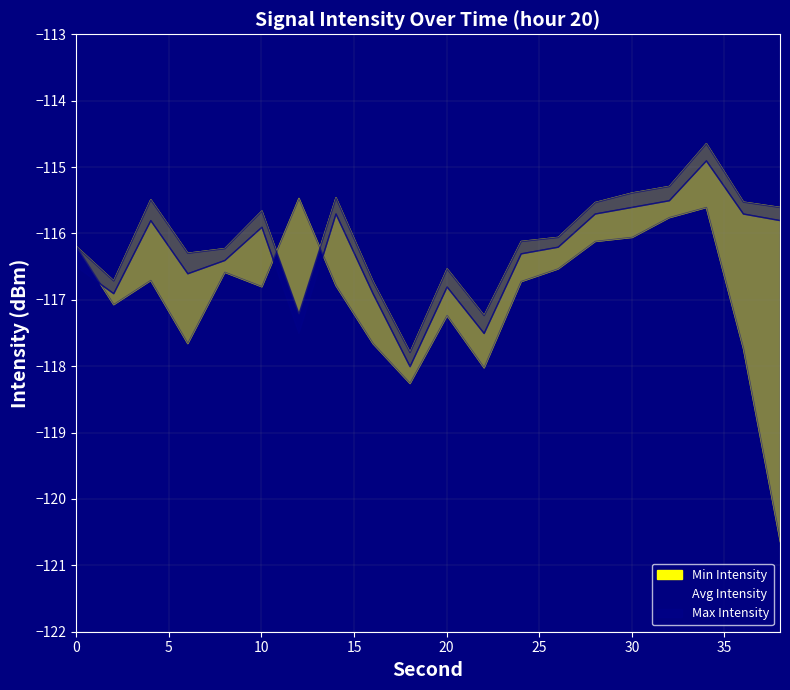

Reading left to right, transcribe all the data shown in this chart.

Min Intensity: -116.2	-116.7	-115.5	-116.3	-116.2	-115.7	-117.2	-115.5	-116.7	-117.8	-116.5	-117.2	-116.1	-116.1	-115.5	-115.4	-115.3	-114.6	-115.5	-115.6
Max Intensity: -116.2	-117.1	-116.7	-117.7	-116.6	-116.8	-115.5	-116.8	-117.7	-118.3	-117.2	-118.0	-116.7	-116.5	-116.1	-116.1	-115.8	-115.6	-117.7	-120.6